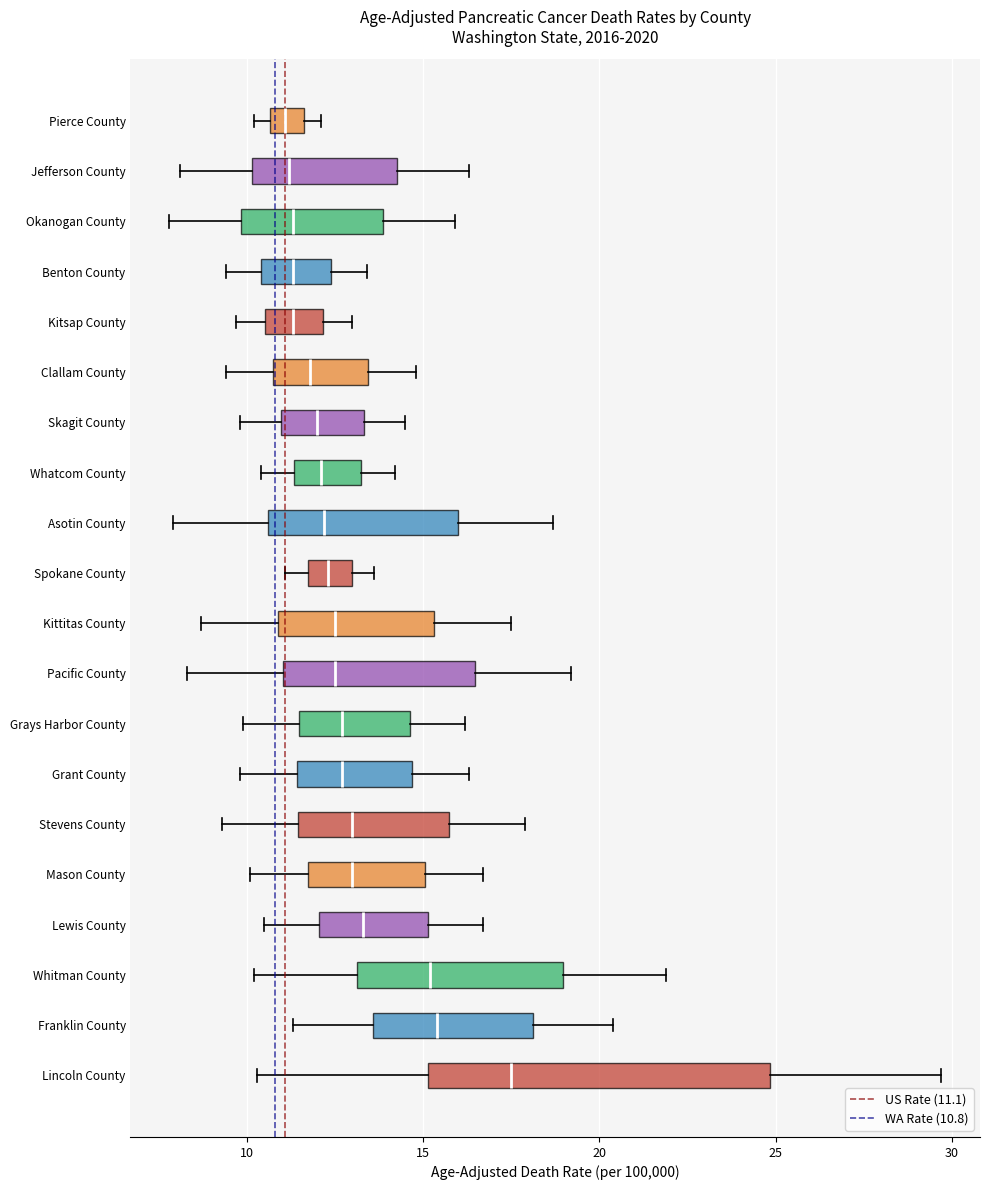

Reading bottom to top, read every box against the x-axis: the position of its median line, the range the box covers, and the ends of its whiskers. The values are not printed on the chart, so give them approximately, as read against the axis.

Lincoln County: median 17.5, box 15.0 to 25.0, whiskers 10.5 to 29.5
Franklin County: median 15.5, box 13.5 to 18.0, whiskers 11.5 to 20.5
Whitman County: median 15.0, box 13.0 to 19.0, whiskers 10.0 to 22.0
Lewis County: median 13.5, box 12.0 to 15.0, whiskers 10.5 to 16.5
Mason County: median 13.0, box 12.0 to 15.0, whiskers 10.0 to 16.5
Stevens County: median 13.0, box 11.5 to 16.0, whiskers 9.5 to 18.0
Grant County: median 12.5, box 11.5 to 14.5, whiskers 10.0 to 16.5
Grays Harbor County: median 12.5, box 11.5 to 14.5, whiskers 10.0 to 16.0
Pacific County: median 12.5, box 11.0 to 16.5, whiskers 8.5 to 19.0
Kittitas County: median 12.5, box 11.0 to 15.5, whiskers 8.5 to 17.5
Spokane County: median 12.5, box 11.5 to 13.0, whiskers 11.0 to 13.5
Asotin County: median 12.0, box 10.5 to 16.0, whiskers 8.0 to 18.5
Whatcom County: median 12.0, box 11.5 to 13.5, whiskers 10.5 to 14.0
Skagit County: median 12.0, box 11.0 to 13.5, whiskers 10.0 to 14.5
Clallam County: median 12.0, box 11.0 to 13.5, whiskers 9.5 to 15.0
Kitsap County: median 11.5, box 10.5 to 12.0, whiskers 9.5 to 13.0
Benton County: median 11.5, box 10.5 to 12.5, whiskers 9.5 to 13.5
Okanogan County: median 11.5, box 10.0 to 14.0, whiskers 8.0 to 16.0
Jefferson County: median 11.0, box 10.0 to 14.5, whiskers 8.0 to 16.5
Pierce County: median 11.0, box 10.5 to 11.5, whiskers 10.0 to 12.0